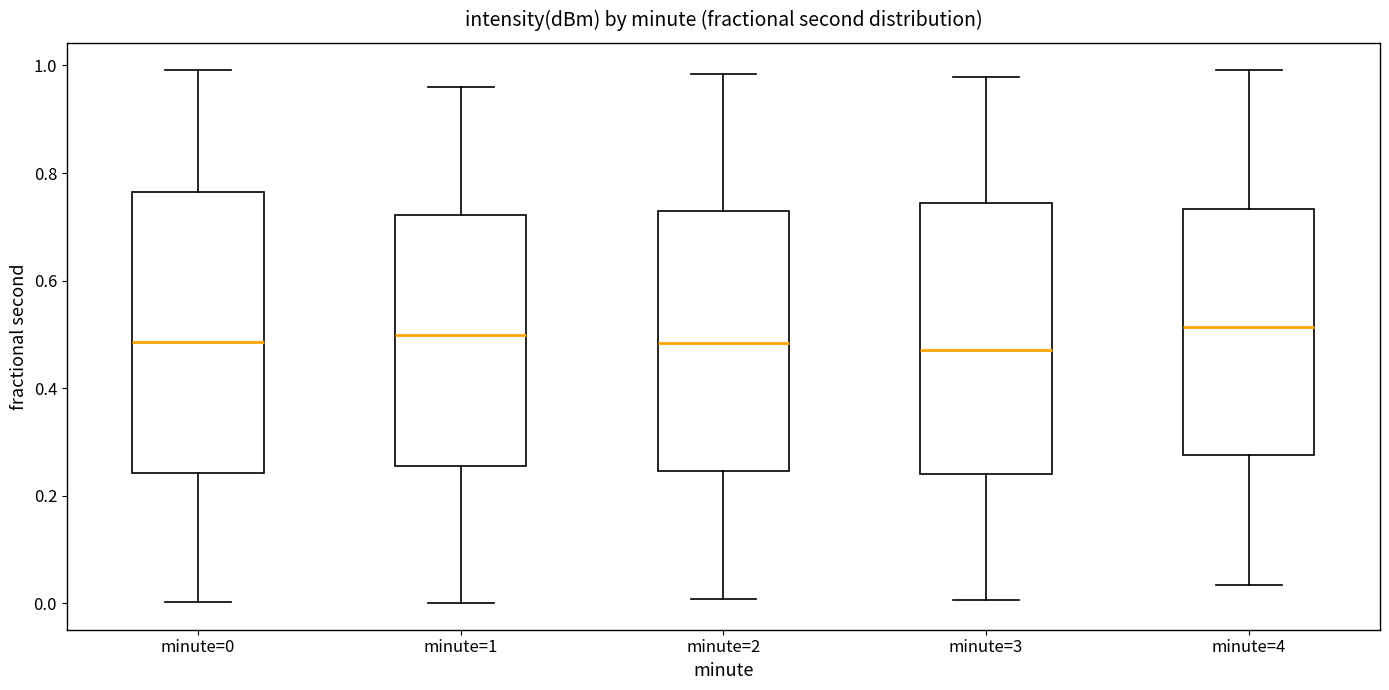

Where does the median line of the box for minute=2 sit on the y-axis? The values are not printed on the chart, so give them approximately, as read against the axis.

0.48